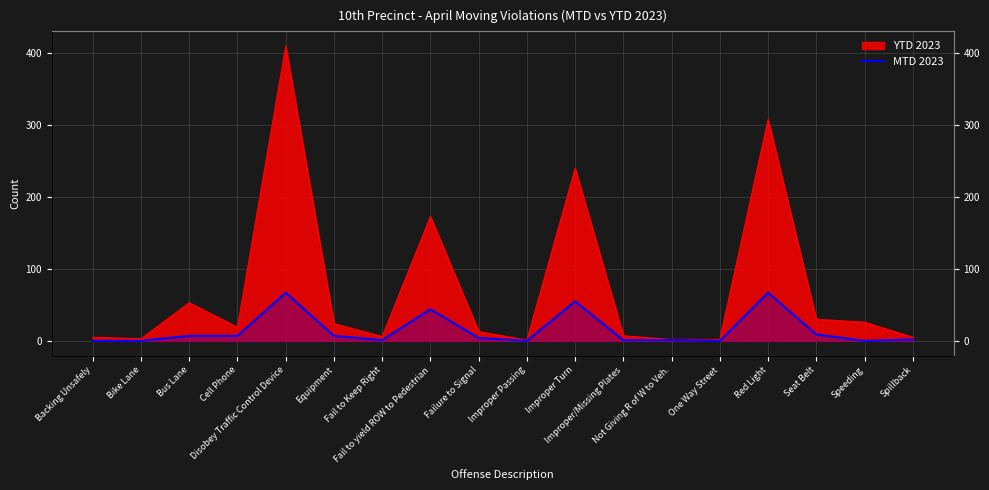

Reading right to left, what are all the values shown in this chart?

2	0	9	67	0	1	1	55	0	4	44	1	7	67	7	7	0	0